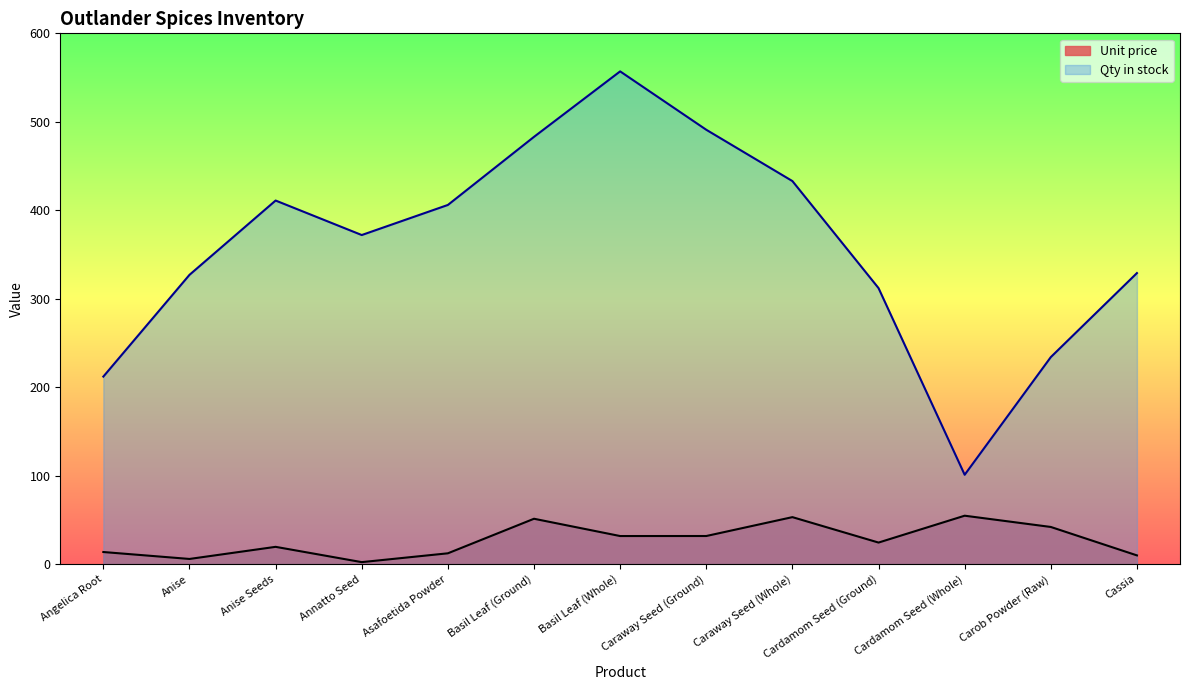

What is the change in value from Anise to Basil Leaf (Ground)?

+45.4